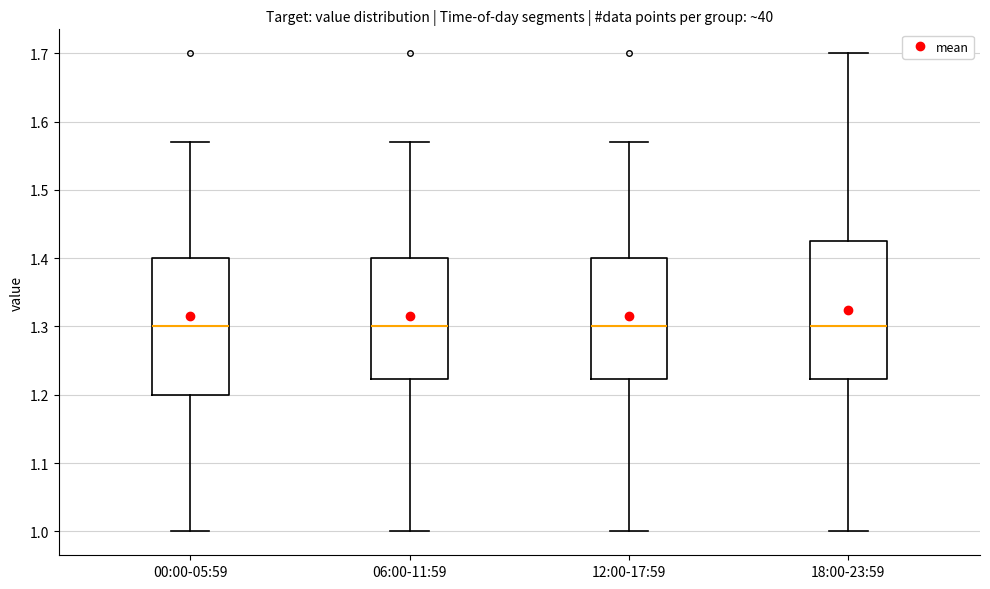

Where does the lower whisker of the box for 12:00-17:59 end on the y-axis? The values are not printed on the chart, so give them approximately, as read against the axis.

1.00